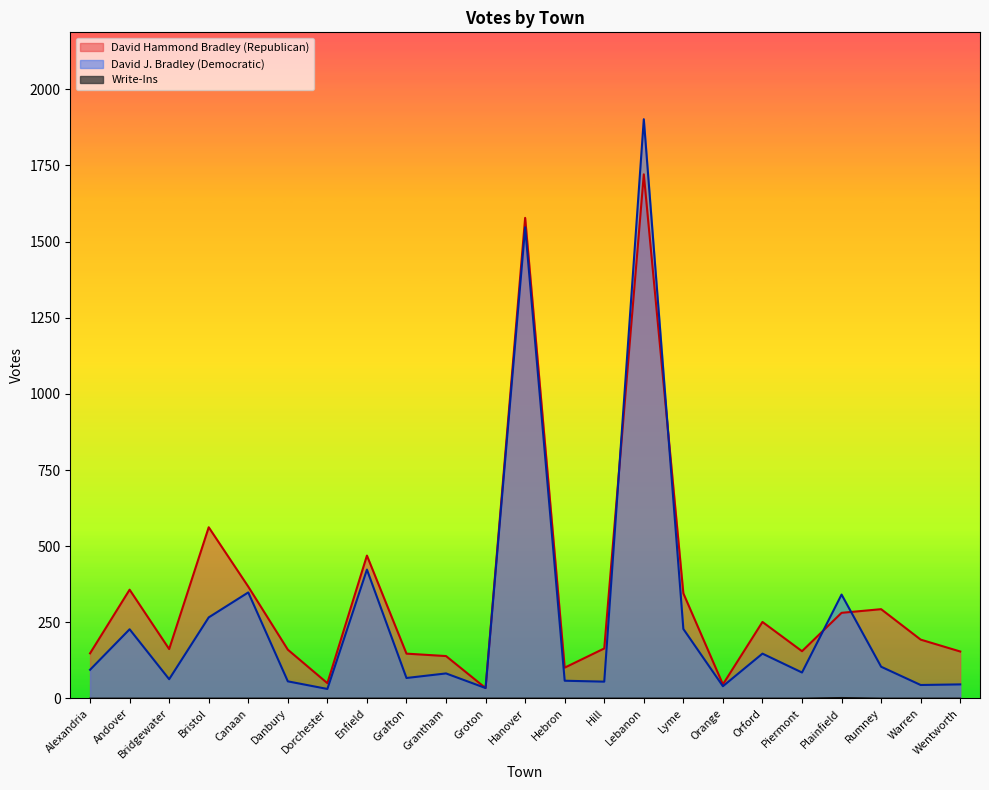

The David Hammond Bradley (Republican) series shows 139 at Grantham. True or false?

True